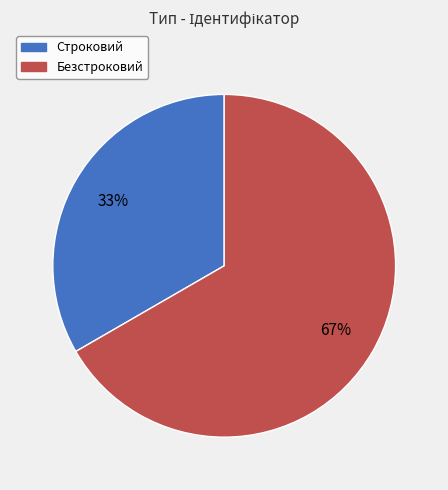

How many slices are in this pie chart?

2